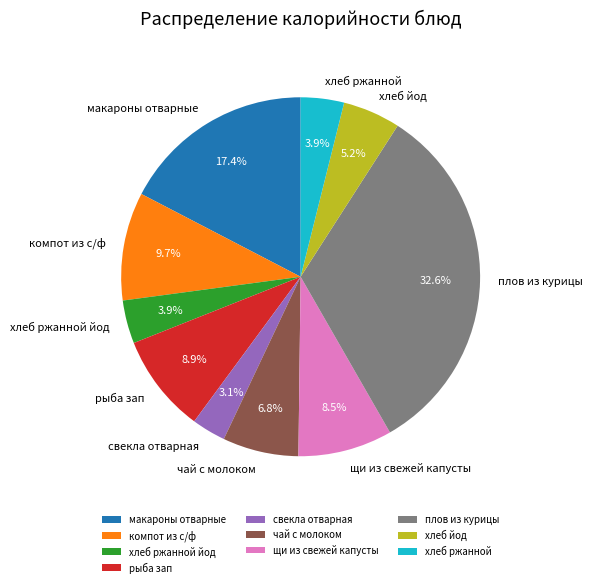

To the nearest percent, what percentage of the pie is рыба зап?

9%